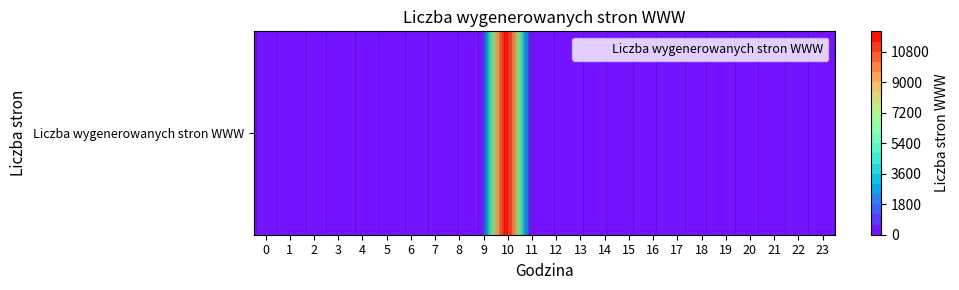

True or false: the data shows -5853 at 22.

False